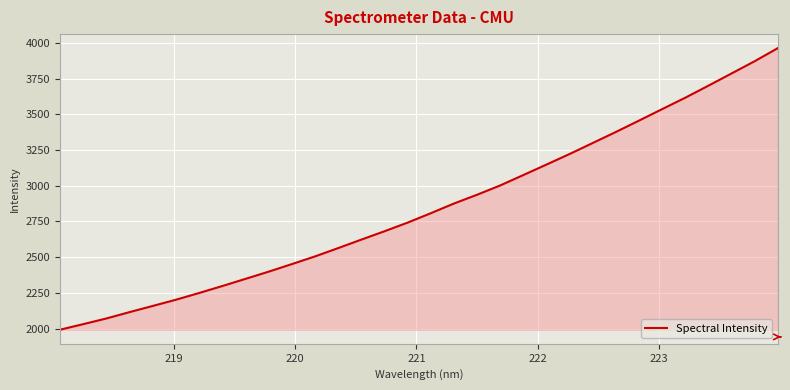

How many lines are shown in the chart?

1